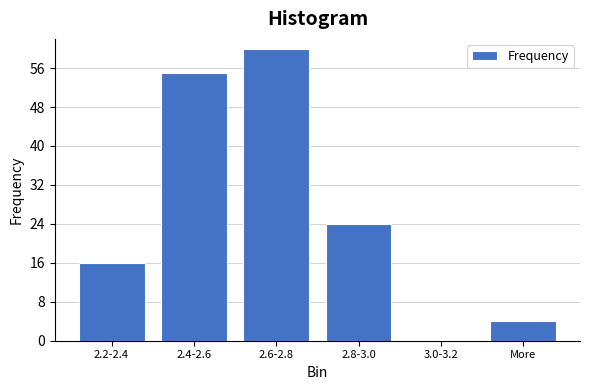

Reading right to left, transcribe all the data shown in this chart.

More=4	3.0-3.2=0	2.8-3.0=24	2.6-2.8=60	2.4-2.6=55	2.2-2.4=16